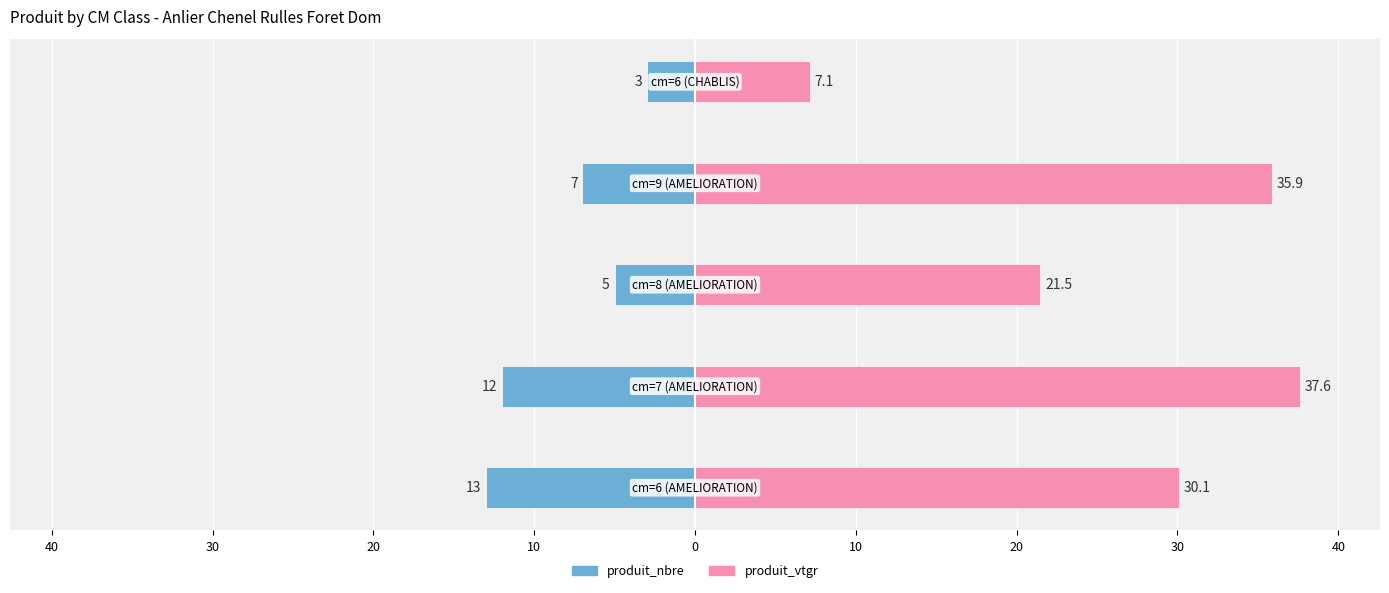

Is the value of produit_vtgr at 20 greater than the value of produit_nbre at 10?

Yes